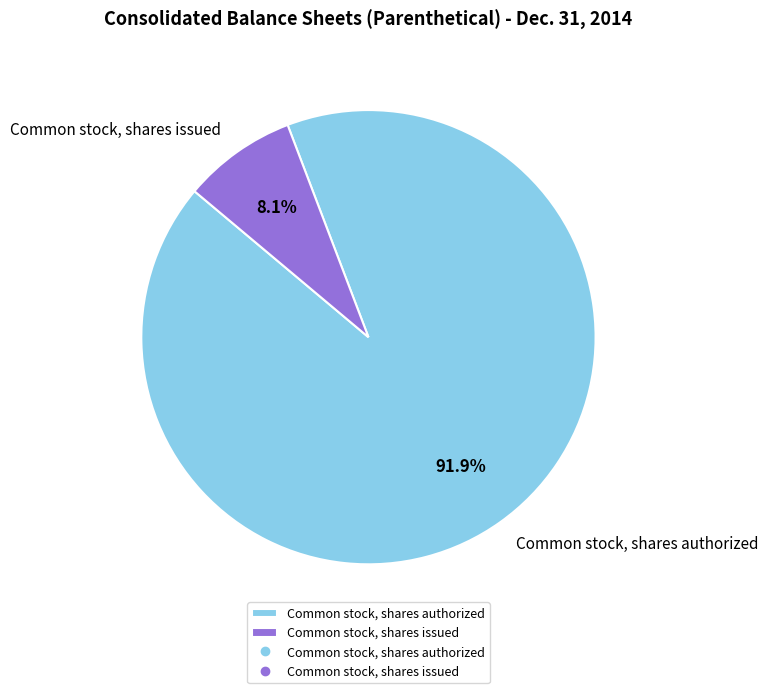

Which slice is the largest?

Common stock, shares authorized